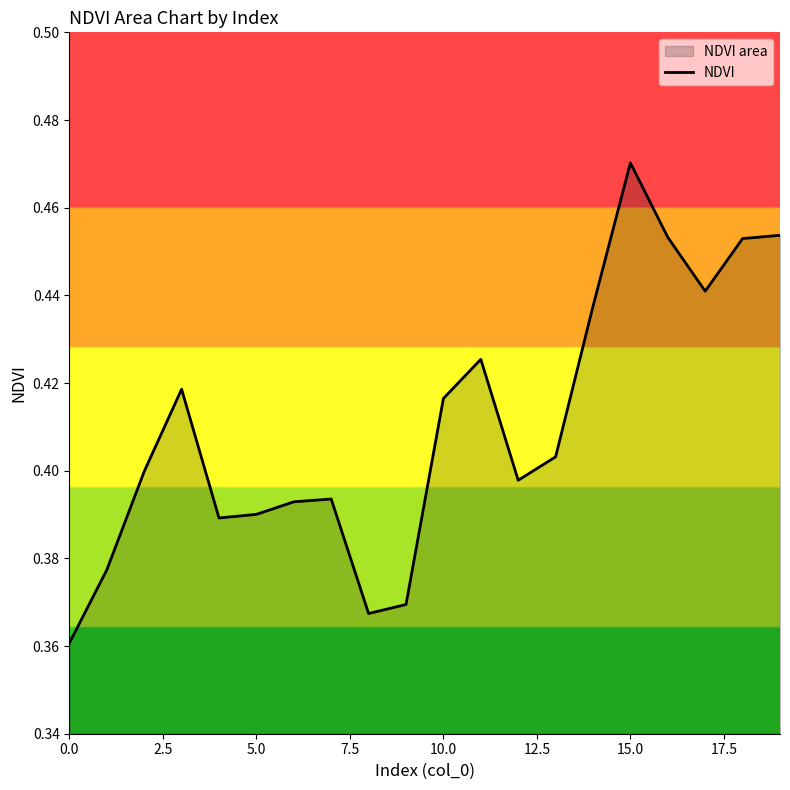

How many points are higher than both their immediate neighbors (excluding endpoints)?

4